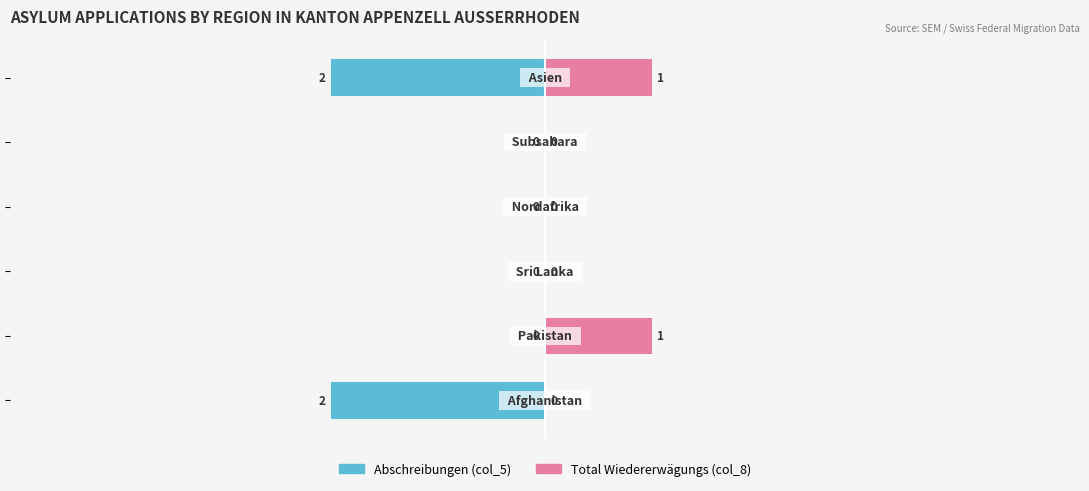

Reading right to left, transcribe all the data shown in this chart.

Abschreibungen (col_5): -2	0	0	0	0	-2
Total Wiedererwägungs (col_8): 1	0	0	0	1	0